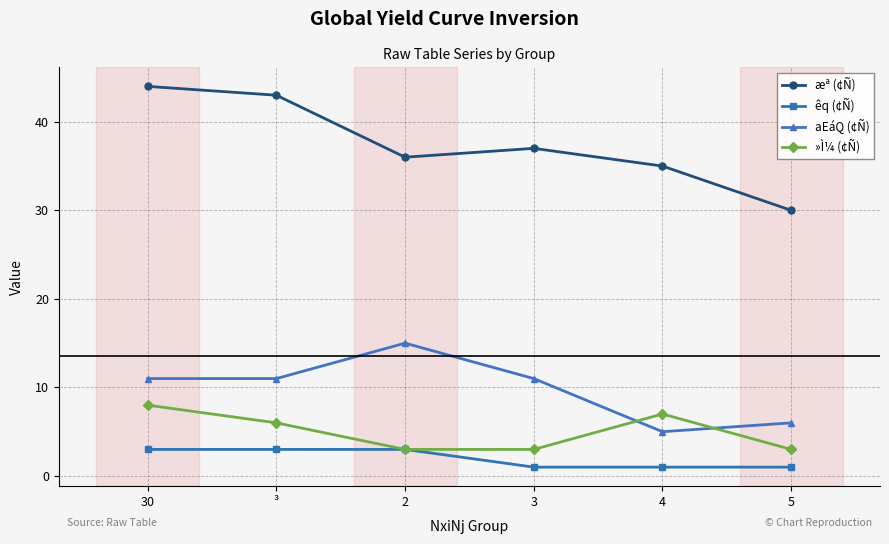

True or false: æª (¢Ñ) and aEáQ (¢Ñ) cross at least once.

False